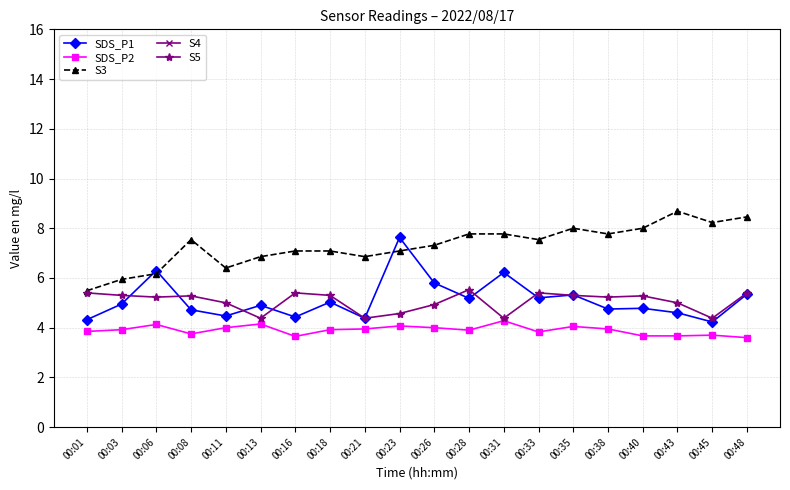

How many data points does each series have?

20